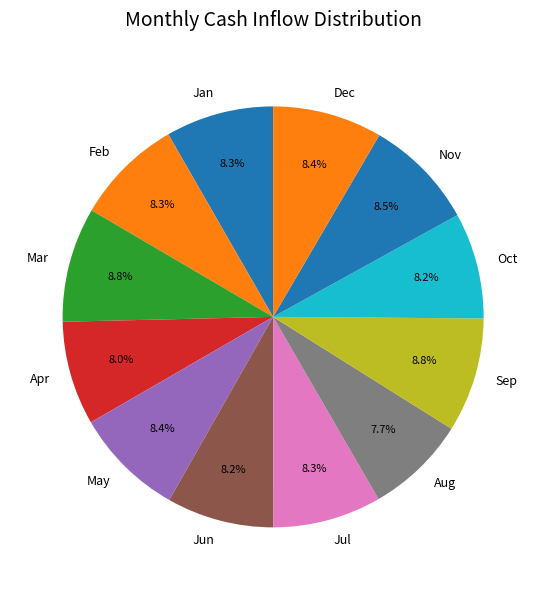

The Mar slice represents 9% of the pie. True or false?

True